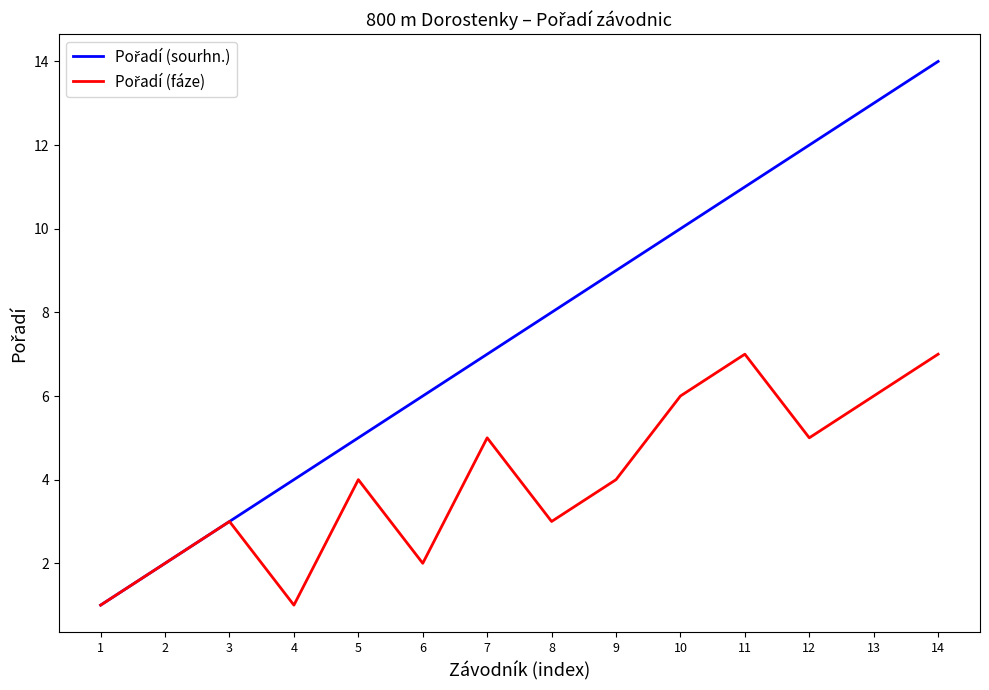

At which category does the chart reach its peak across all series?

14